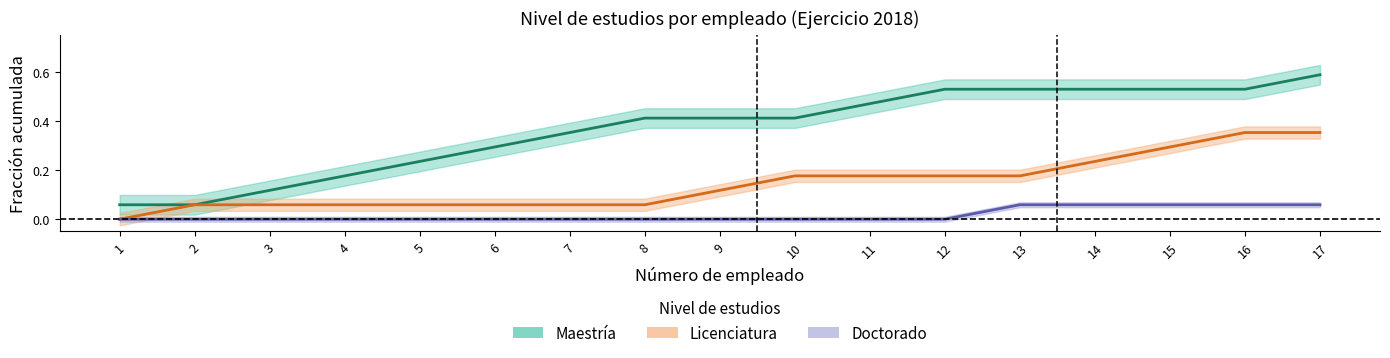

Count the number of categories in the chart.

17